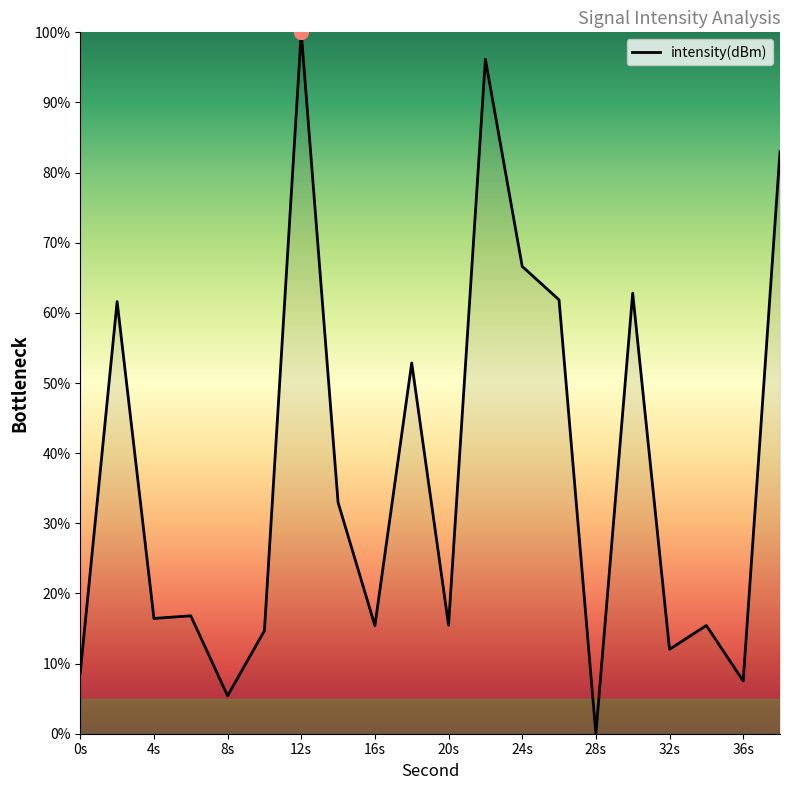

Is this an area chart (filled region under the line)?

No